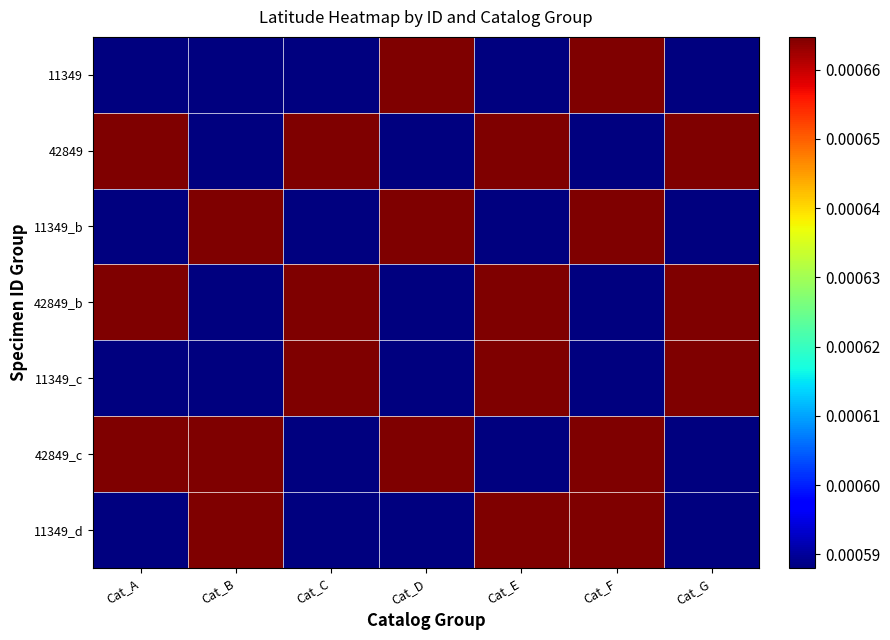

Which has a higher value, Cat_E or Cat_F?

Cat_F